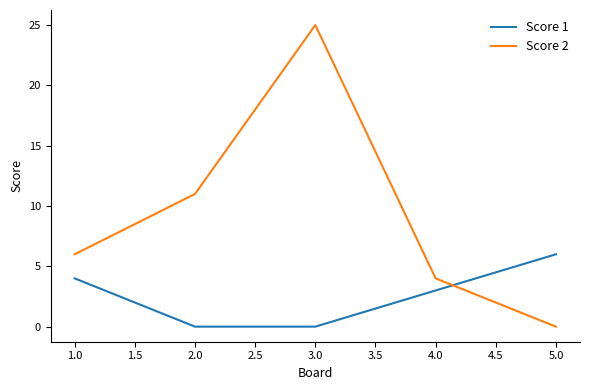

True or false: Score 2 and Score 1 cross at least once.

True